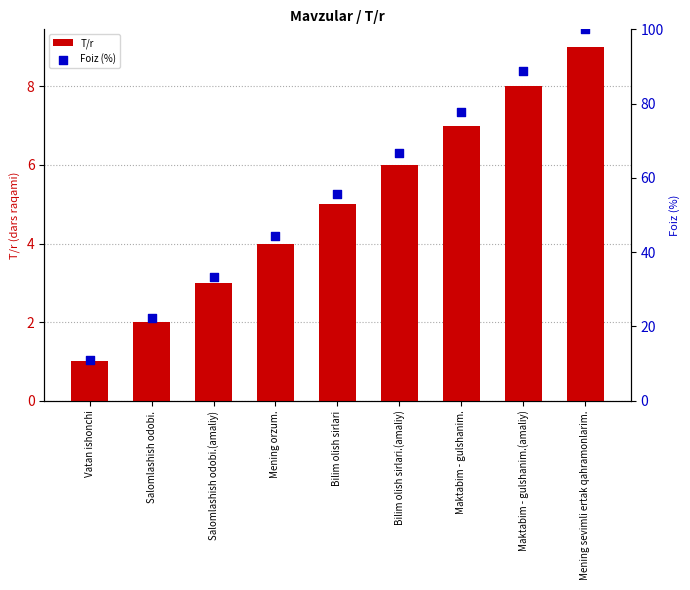

Which series has the largest total across all categories?

Foiz (%)